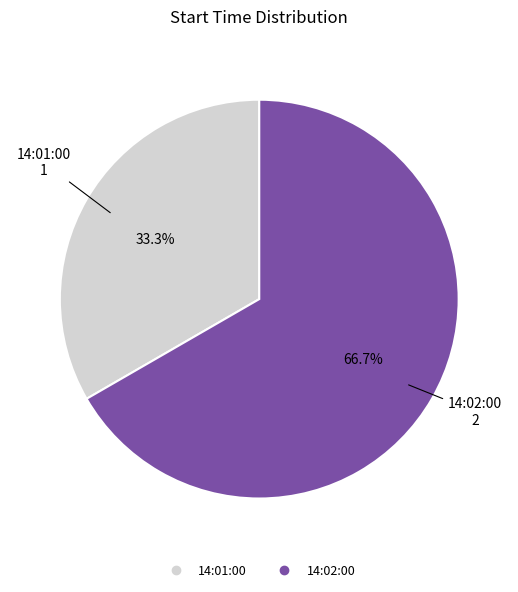

Which slice is the largest?

14:02:00